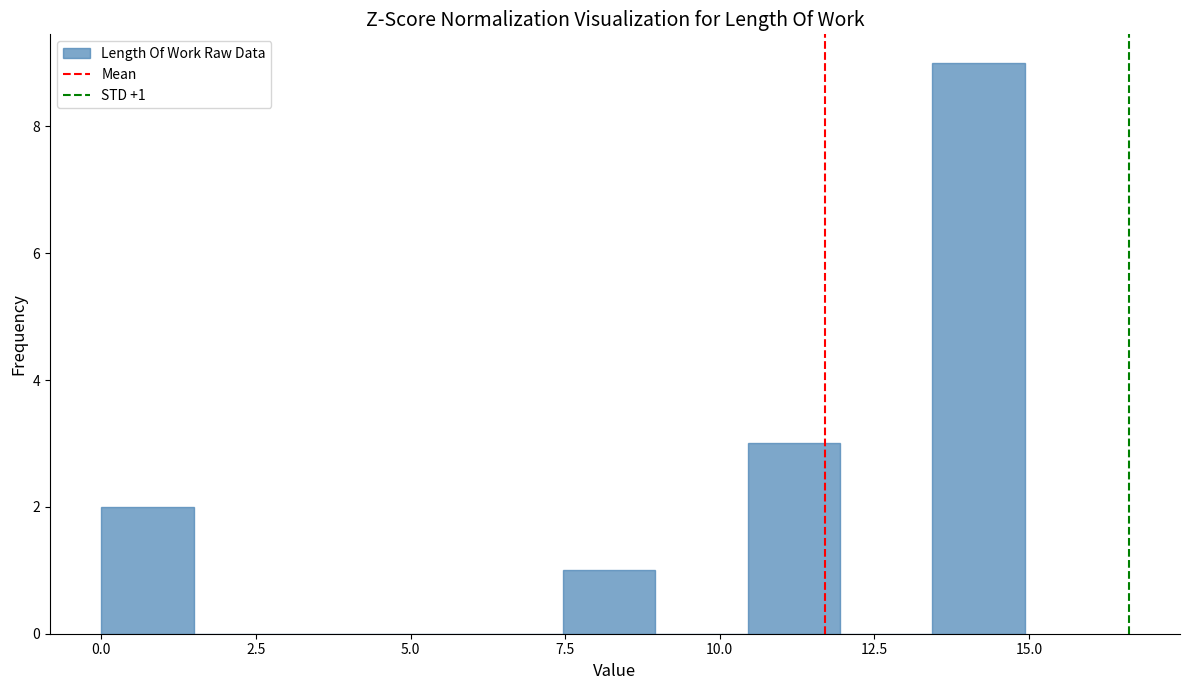

Around what value on the x-axis is the tallest bar? Give the approximate position of its centre, as read against the axis.

14.0